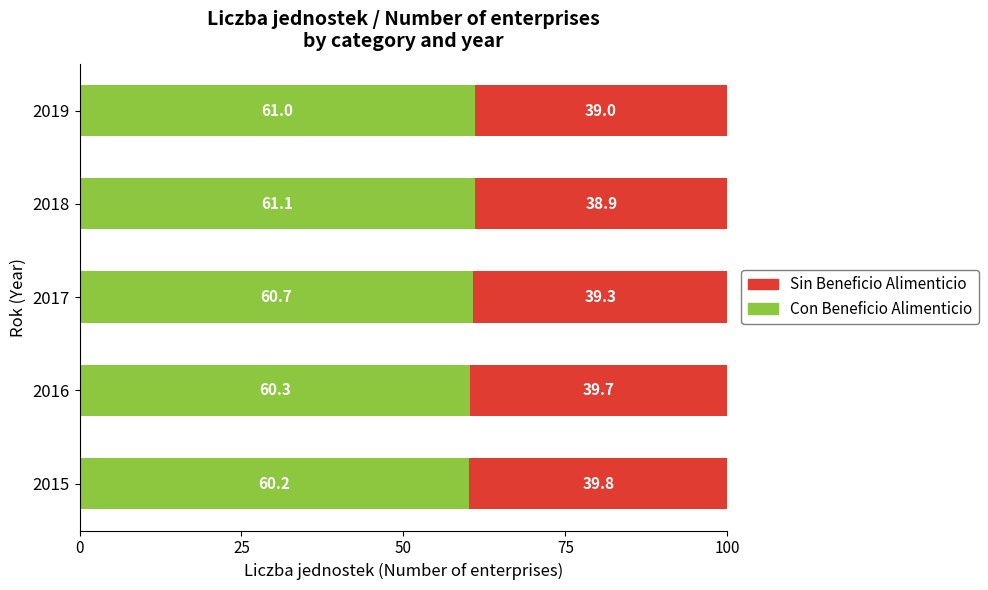

What is the approximate value of Con Beneficio Alimenticio at 2016?

60.3